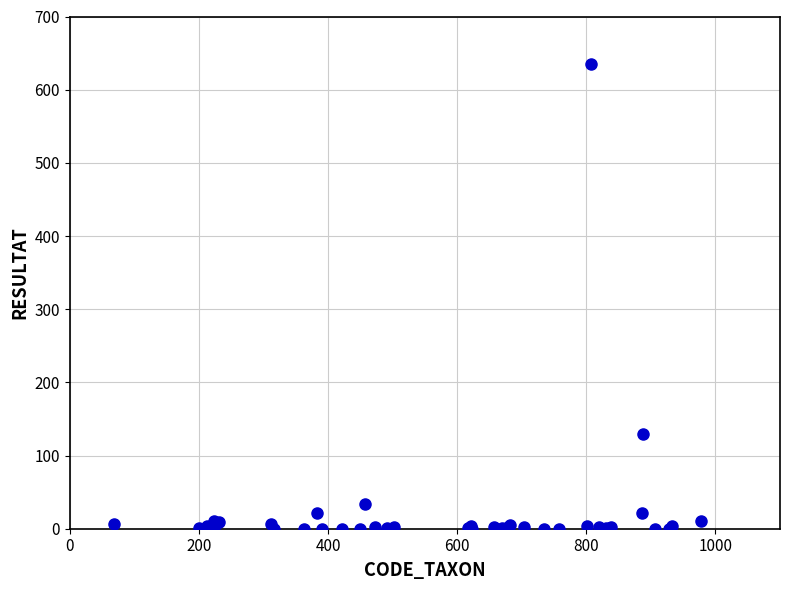

What Y value in the scatter plot is closest to 317?

129